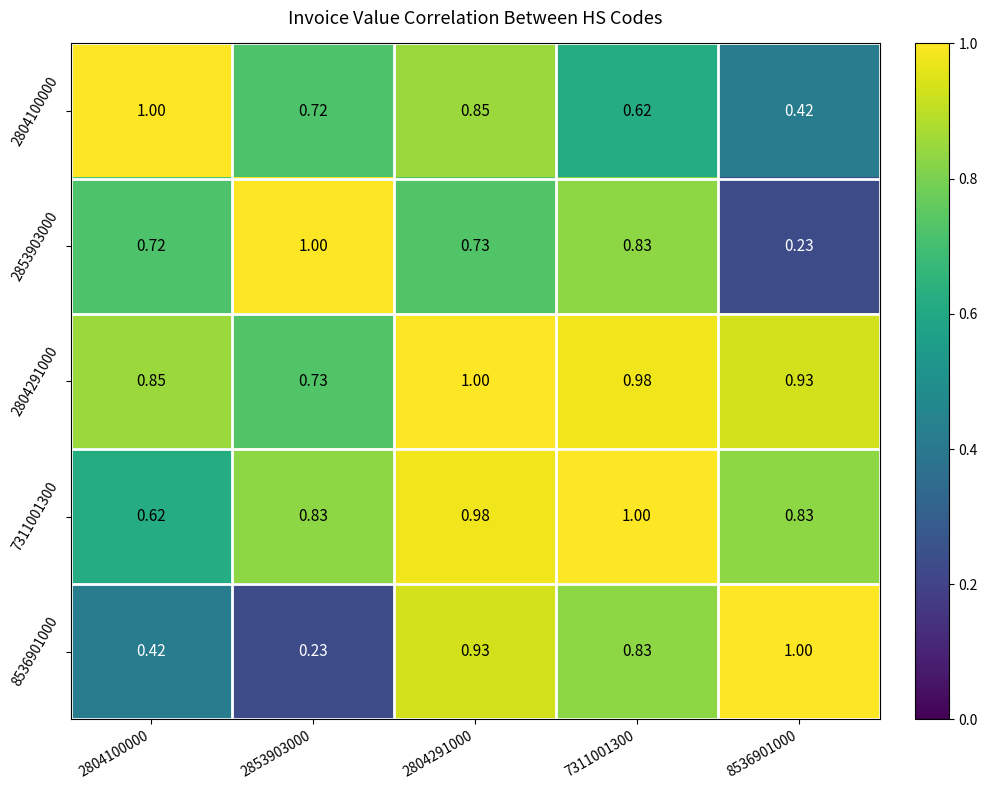

What is the total value across all series at 2853903000?

3.5